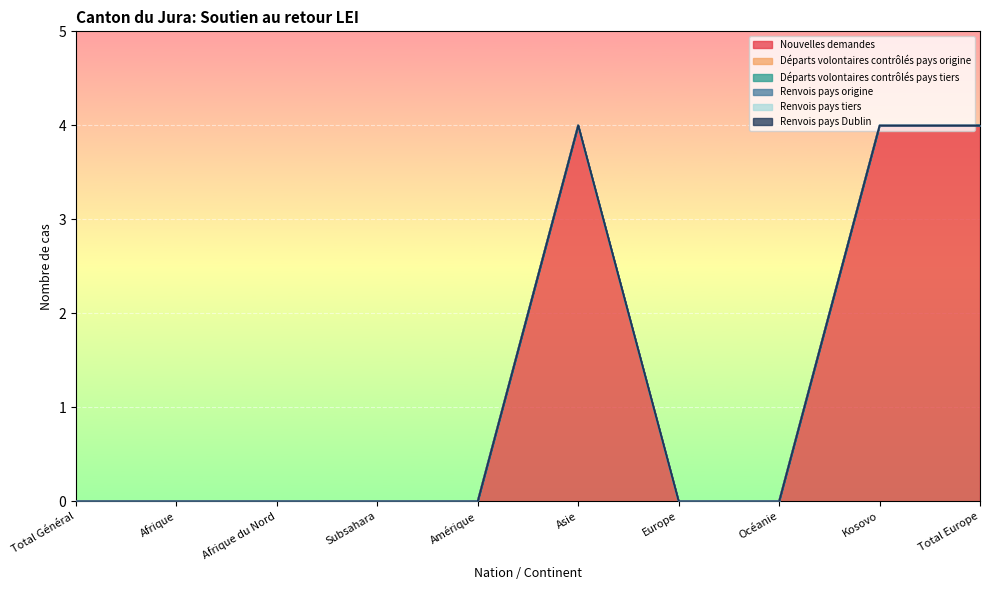

What is the difference between the maximum and minimum values in the Nouvelles demandes series?

4